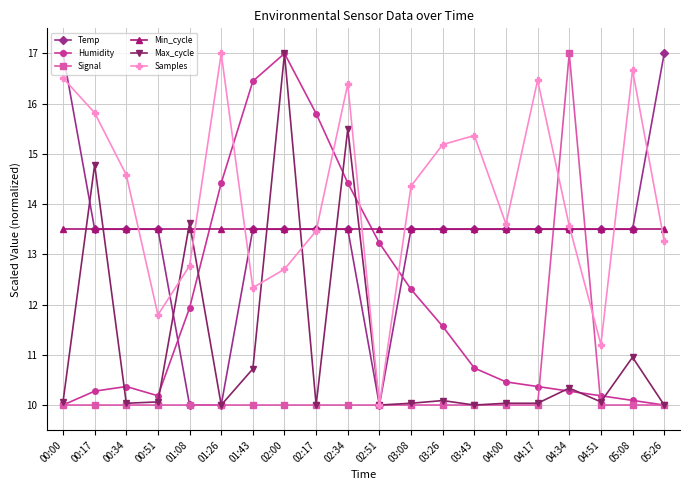

What is the spread (max minus min) of values at 00:51?

3.5